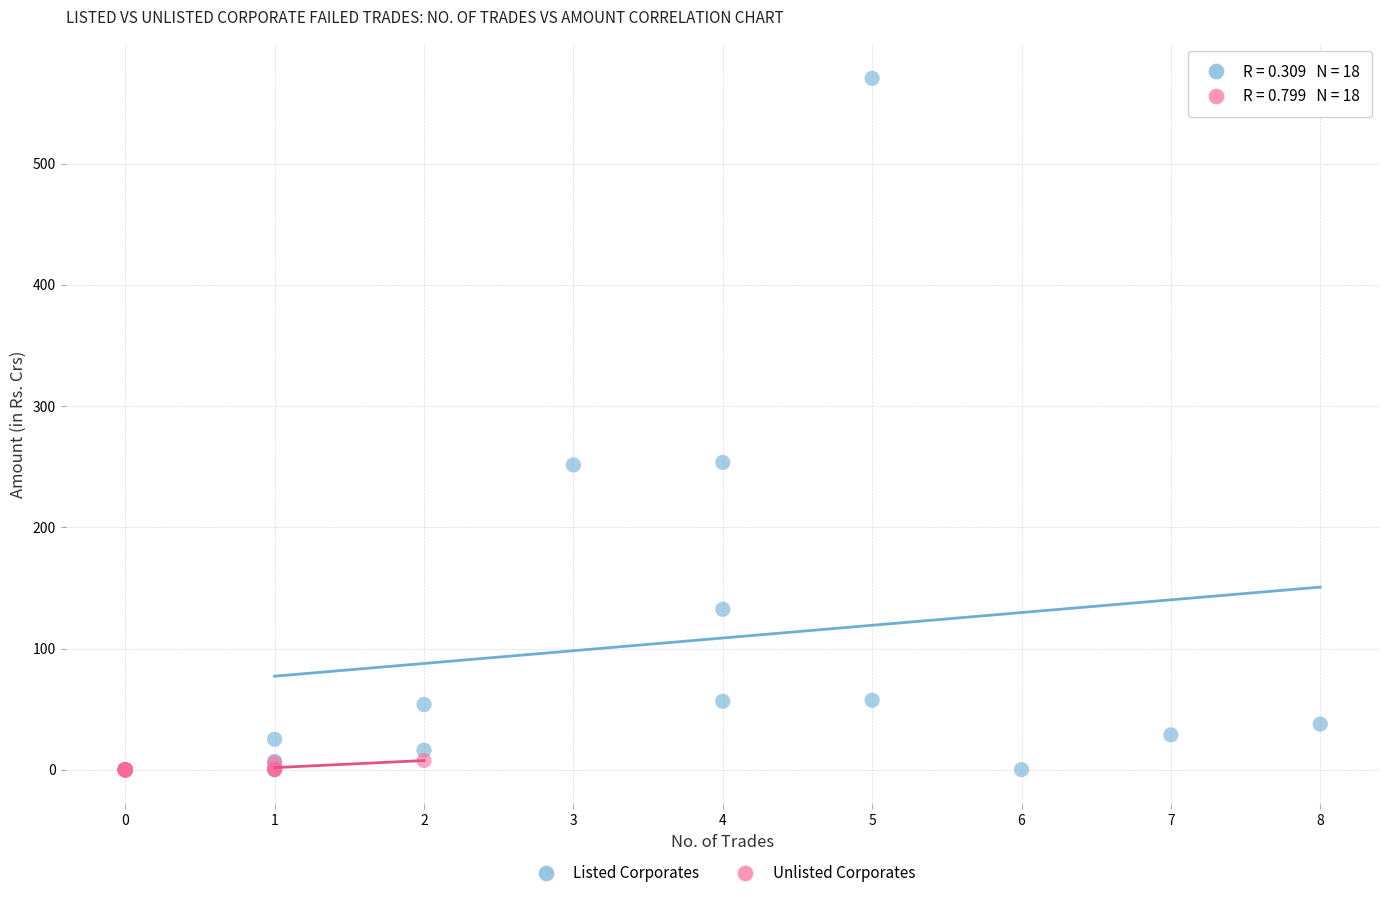

What are all the series names shown in the legend?

Listed Corporates, Unlisted Corporates